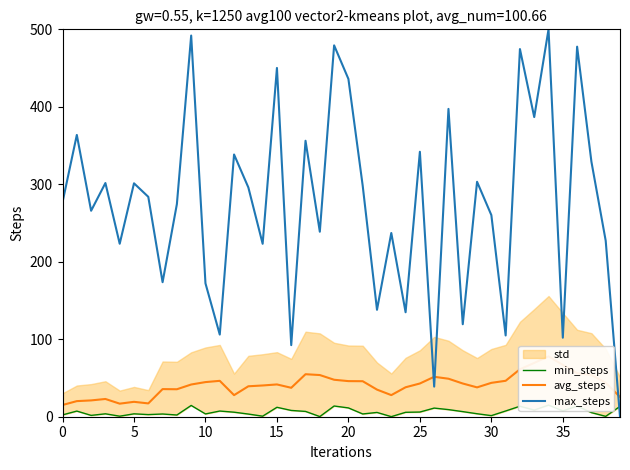

True or false: max_steps has a value of 276.8 at 0.

True